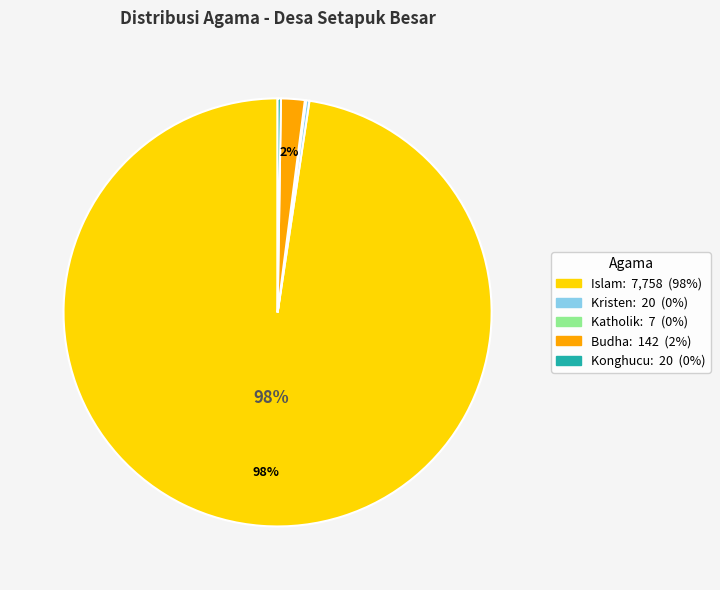

To the nearest percent, what is the difference between the largest and smallest slice percentages?

98%